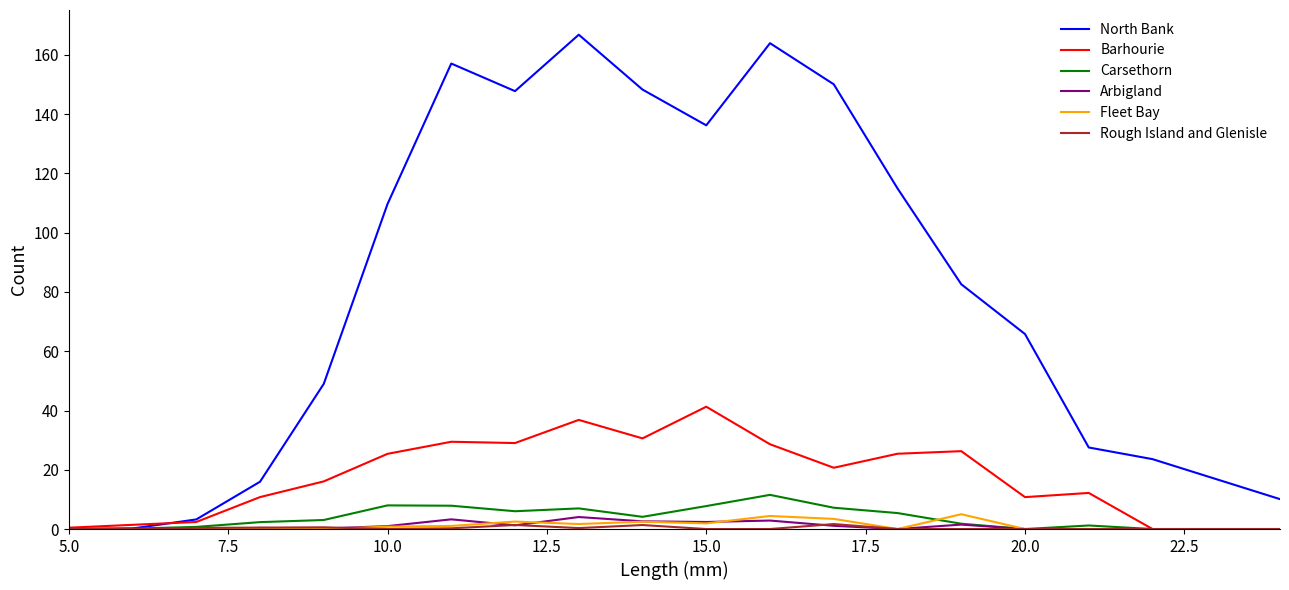

What is the average value of the Barhourie series?

18.3